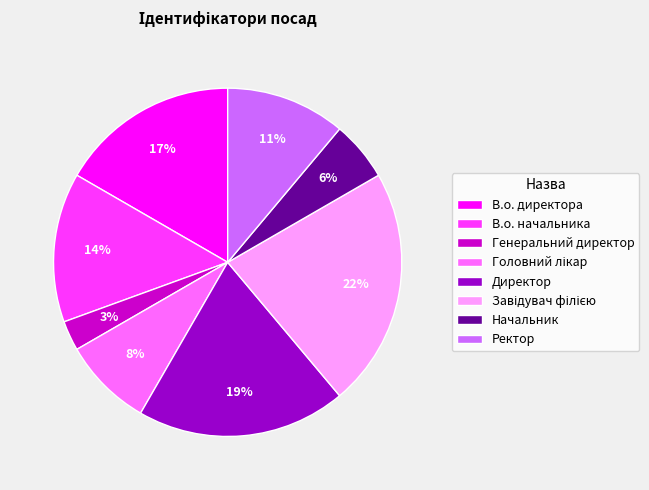

Is the sum of Генеральний директор and Директор greater than half?

No